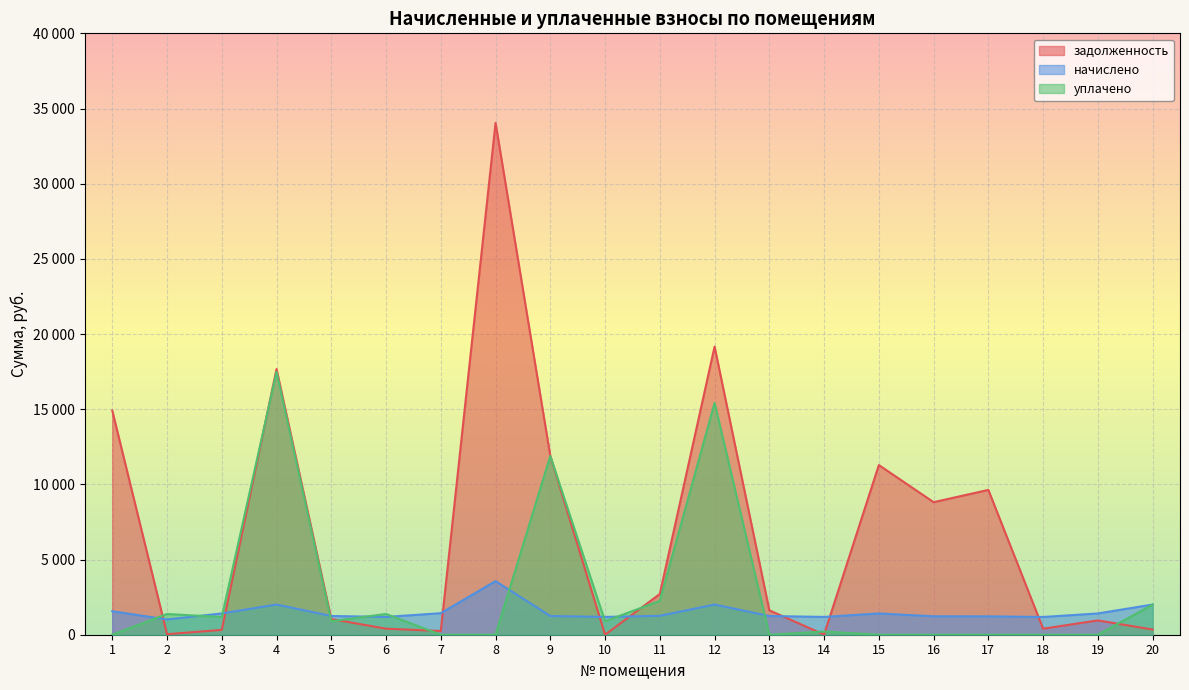

How many data points does each series have?

20